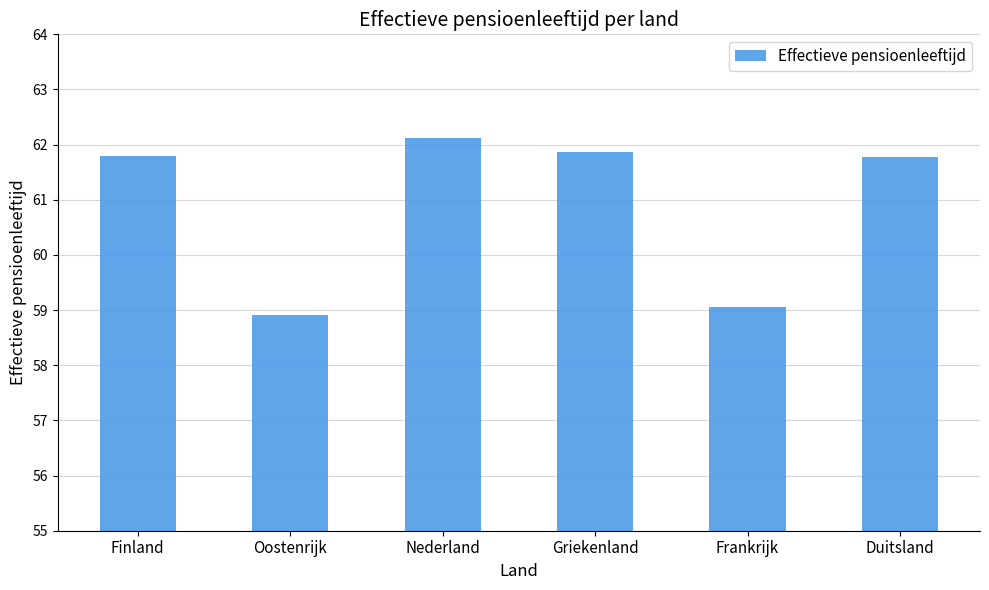

Approximately how many times larger is the value at Duitsland compared to Finland?

1.0